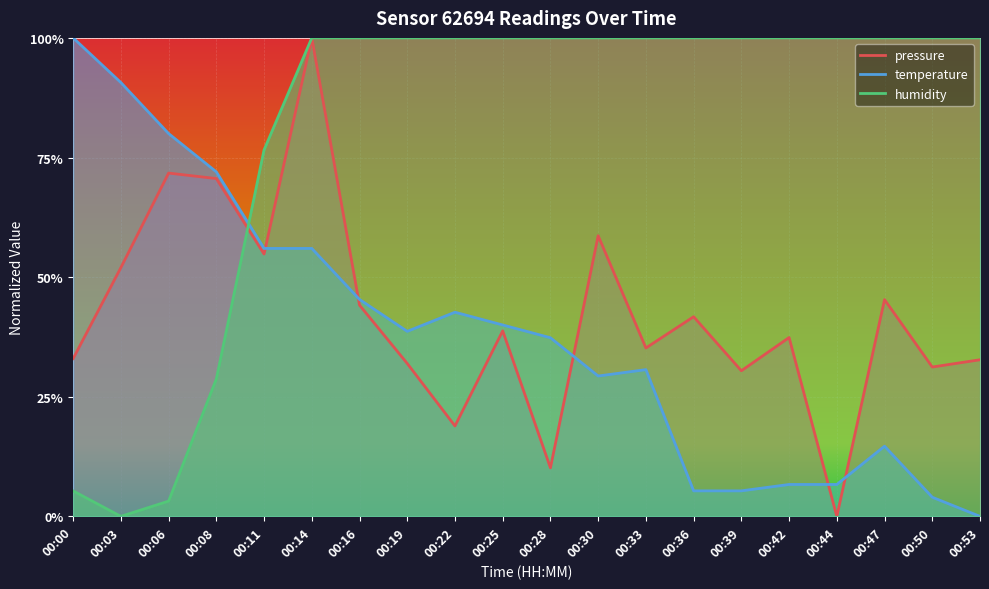

What is the value of the humidity point at the 4th from the left?

0.3